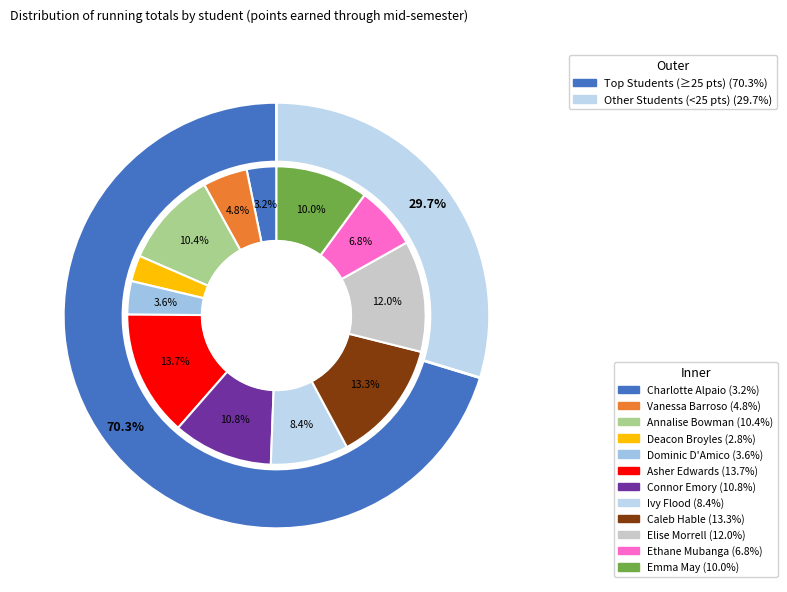

Does Caleb Hable represent more than half of the total?

No